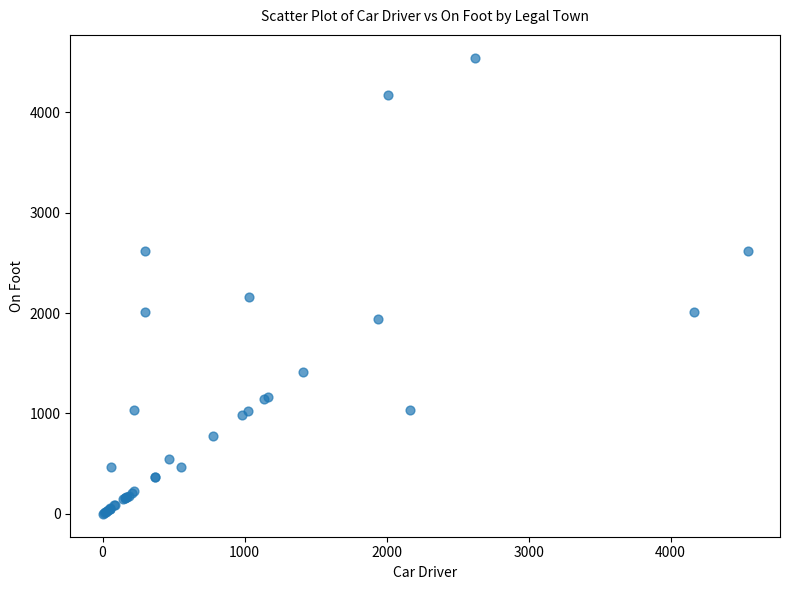

What Y value in the scatter plot is closest to 2271?

2162